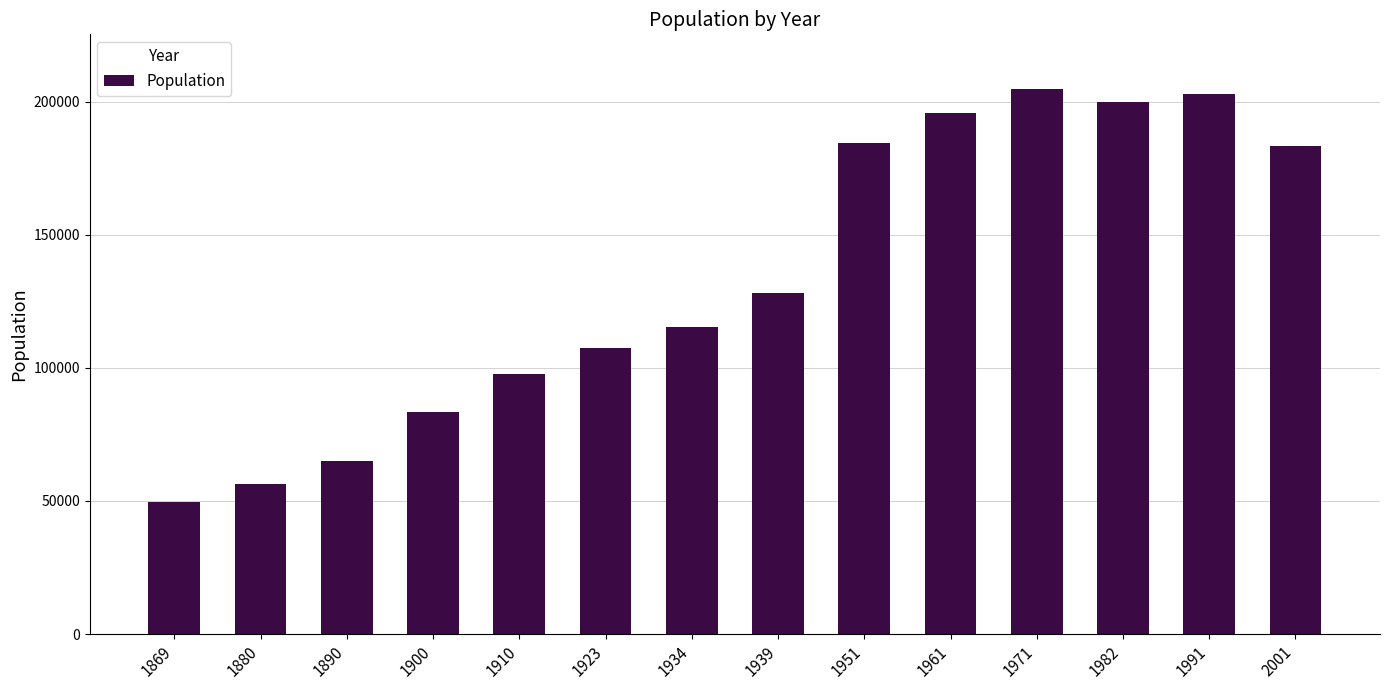

What is the ratio of the value at 1923 to the value at 1951?

0.6